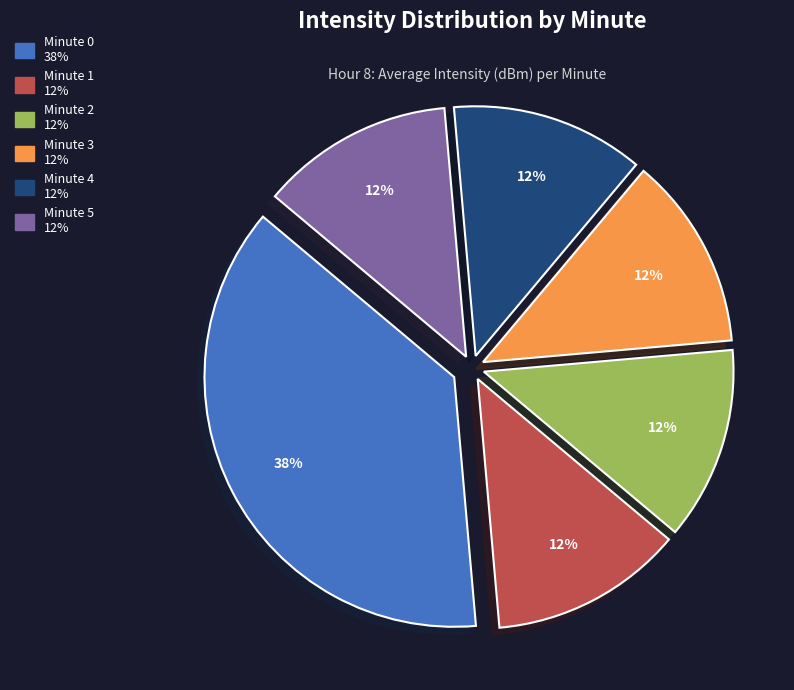

Is there any slice that represents more than half of the pie?

No